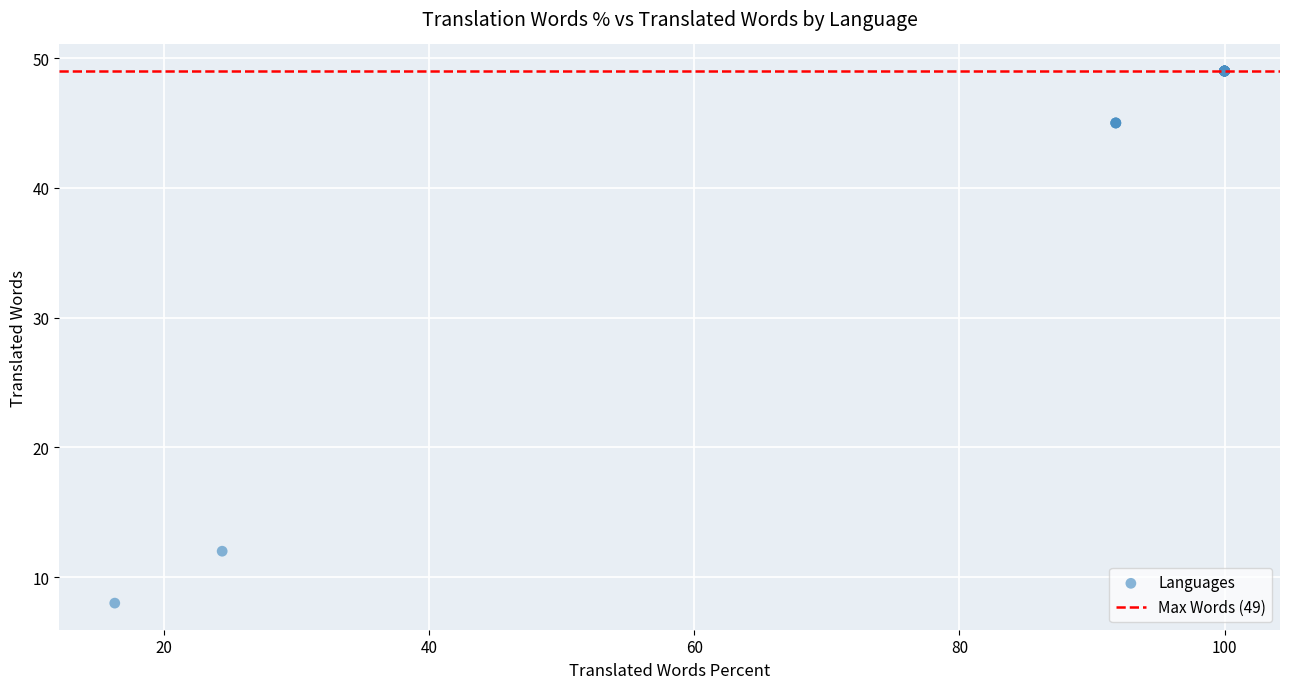

What Y value in the scatter plot is closest to 28?

12